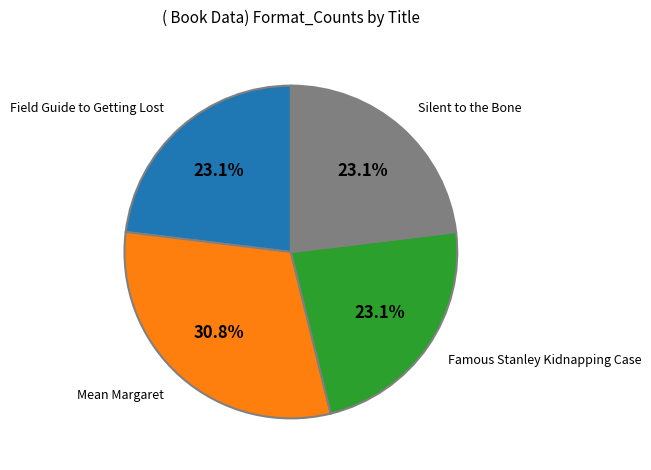

Is there a majority slice in this chart?

No